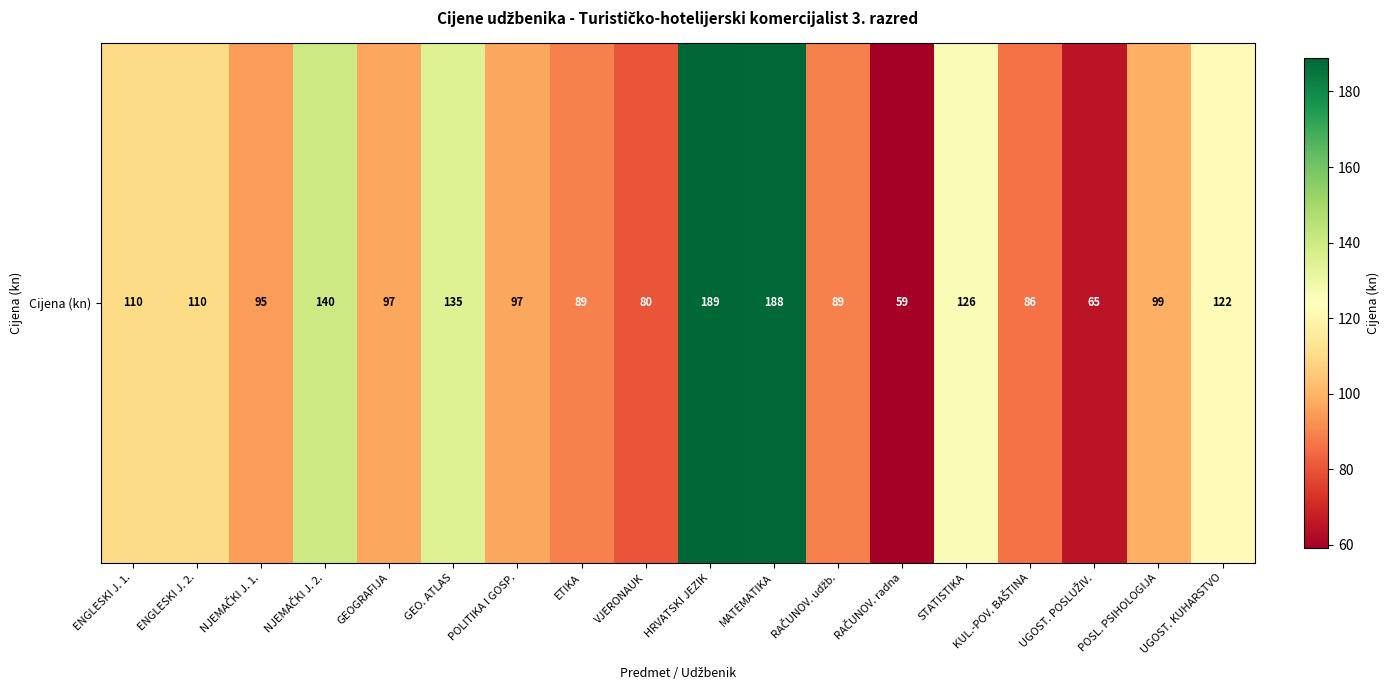

At which label is the value closest to 124?

STATISTIKA